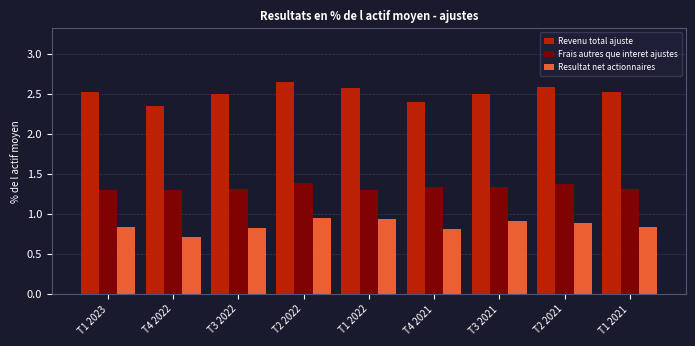

Rank the series at T1 2023 from highest to lowest value.

Revenu total ajuste, Frais autres que interet ajustes, Resultat net actionnaires